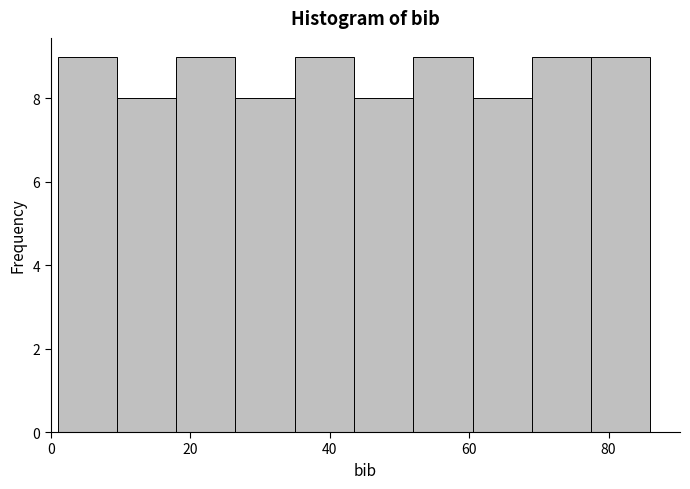

Reading left to right, list every bar in this chart as the range it spans on the x-axis followed by its height. Neither the bar edges nor the heights are printed on the chart, so give them approximately, as read against the axes.

1.0 to 9.5: 9
9.5 to 18.0: 8
18.0 to 26.5: 9
26.5 to 35.0: 8
35.0 to 43.5: 9
43.5 to 52.0: 8
52.0 to 60.5: 9
60.5 to 69.0: 8
69.0 to 77.5: 9
77.5 to 86.0: 9